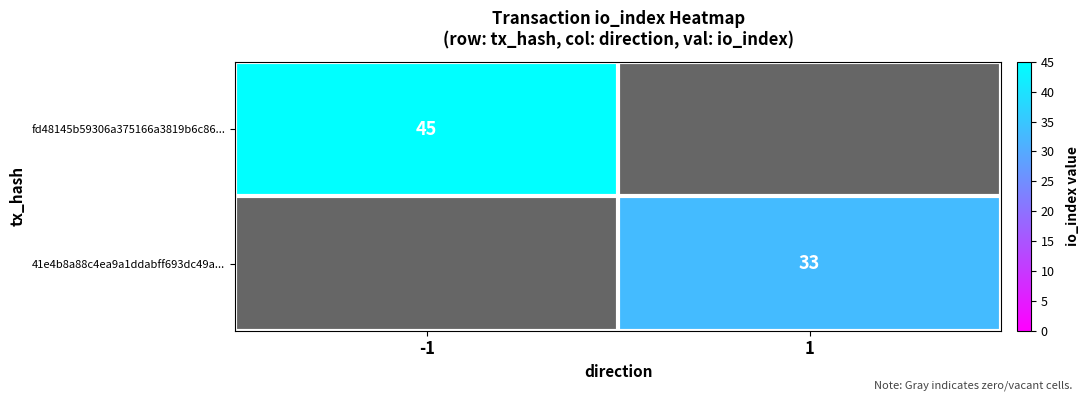

Is it true that fd48145b59306a375166a3819b6c86... equals 73 at -1?

False